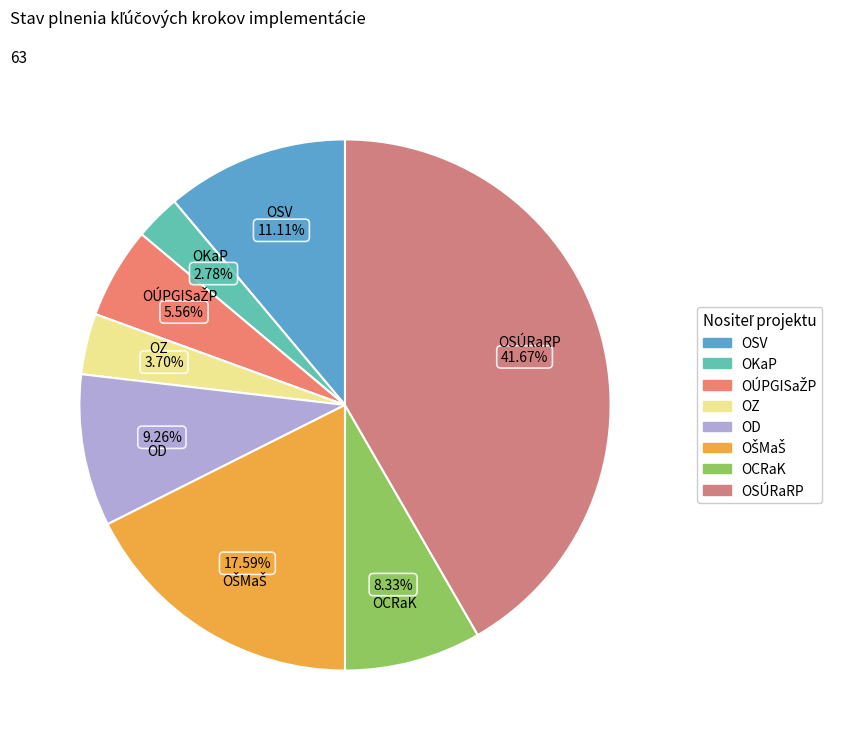

To the nearest percent, what is the average slice percentage?

12%